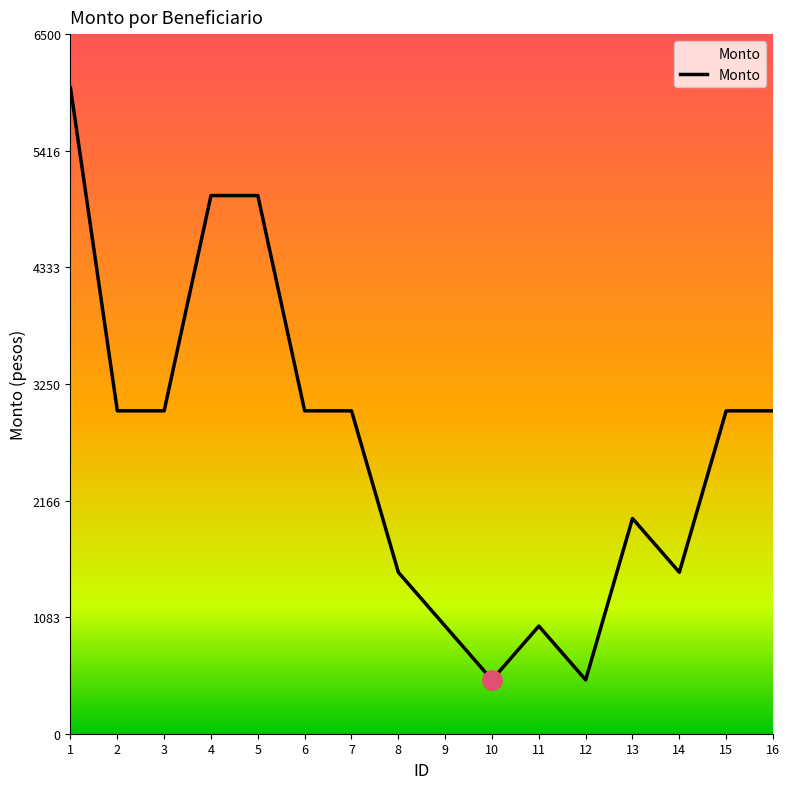

At which category does the chart reach its peak across all series?

1